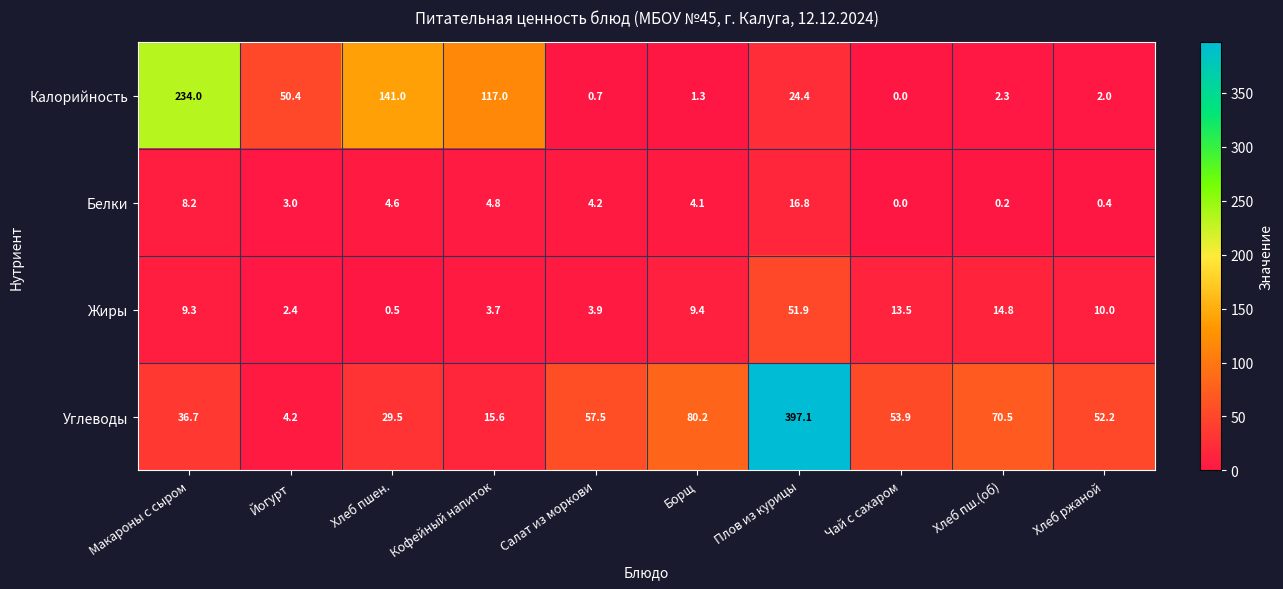

Is it true that Углеводы equals 25.8 at Салат из моркови?

False